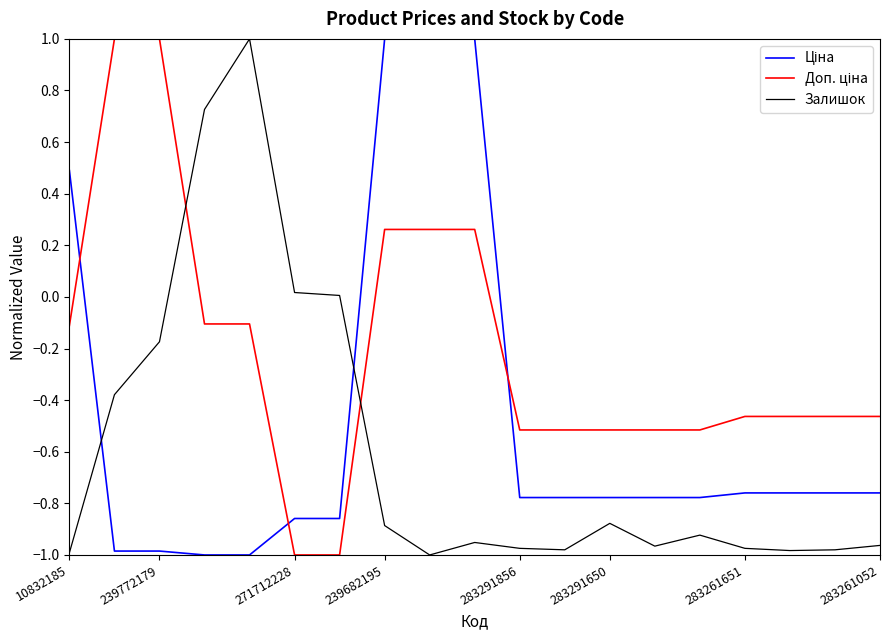

What is the difference between the maximum and minimum values in the Залишок series?

2.0